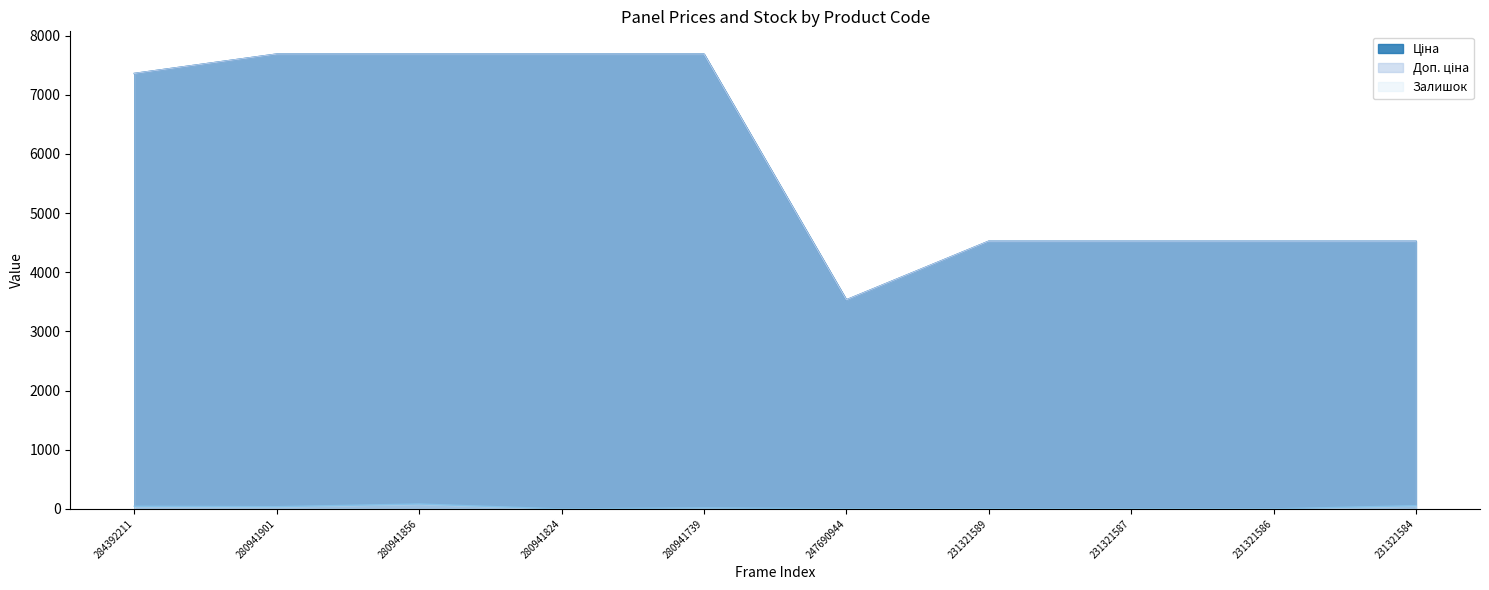

What is the value of the Залишок point at the 8th from the left?

2.0